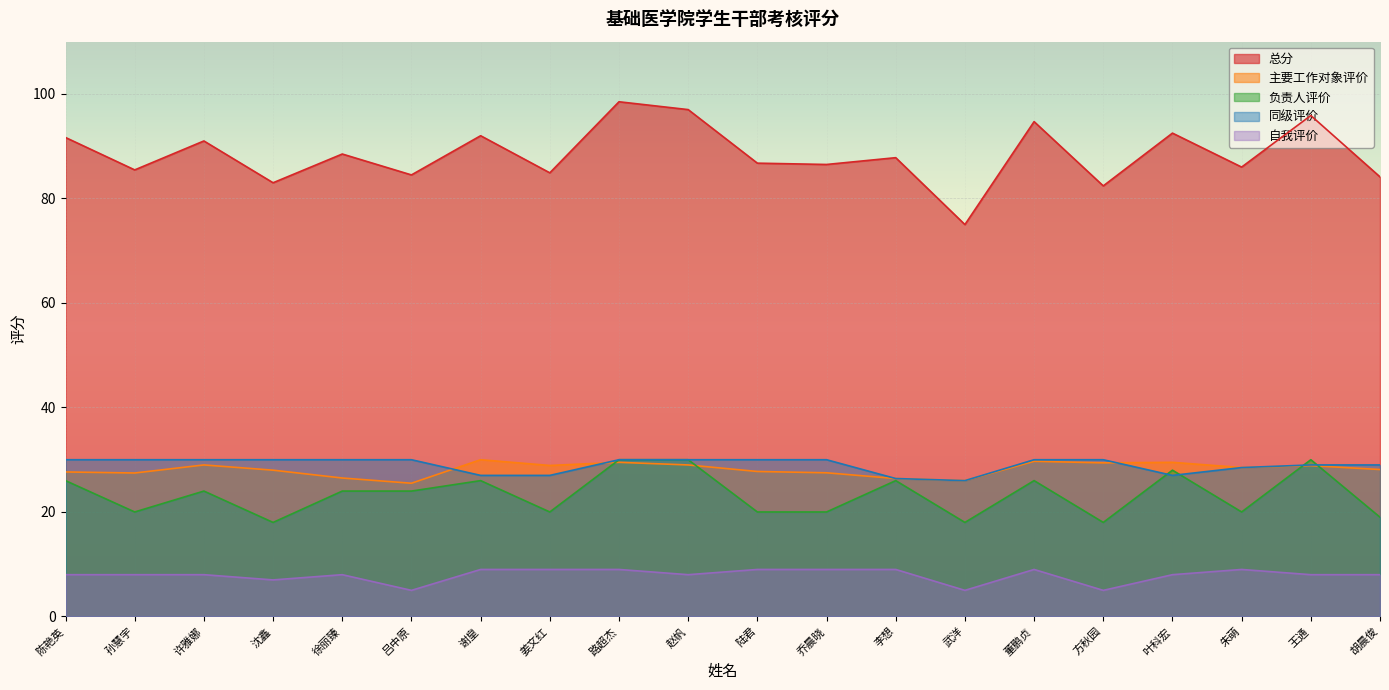

How many values in the 负责人评价 series are below 24?

9